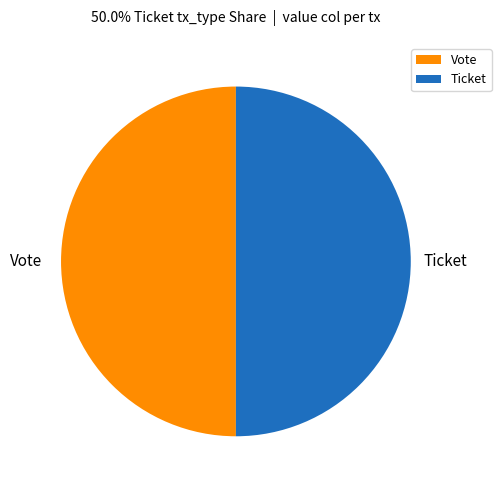

How many segments does this pie chart have?

2